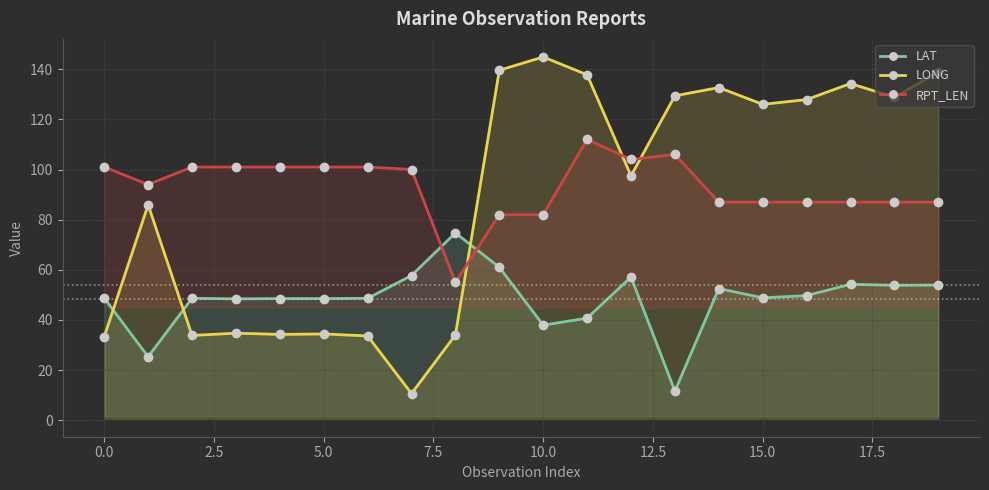

What is the difference between the maximum and minimum values in the LONG series?

134.3